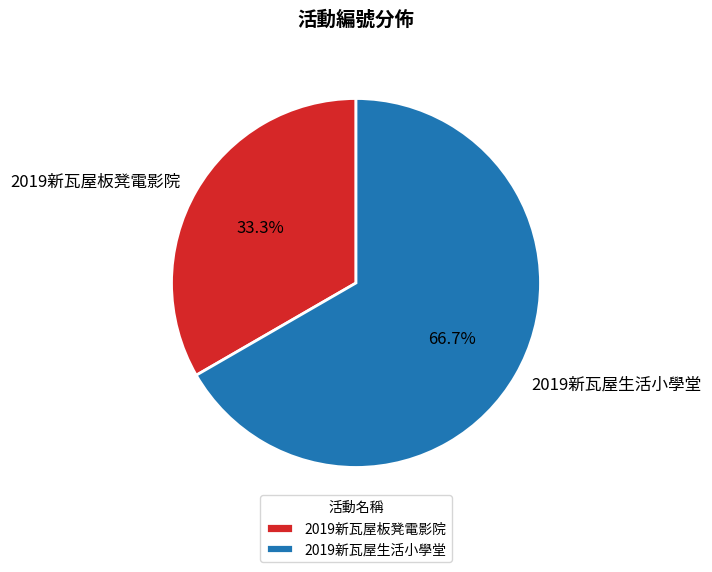

Which slice is the largest?

2019新瓦屋生活小學堂